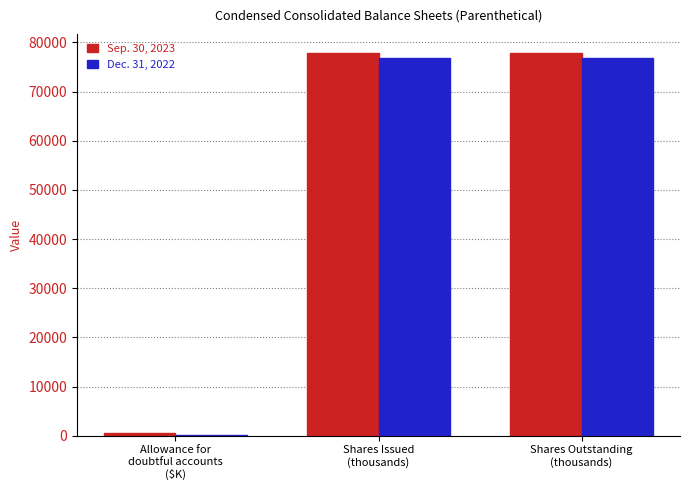

Are the bars horizontal?

No